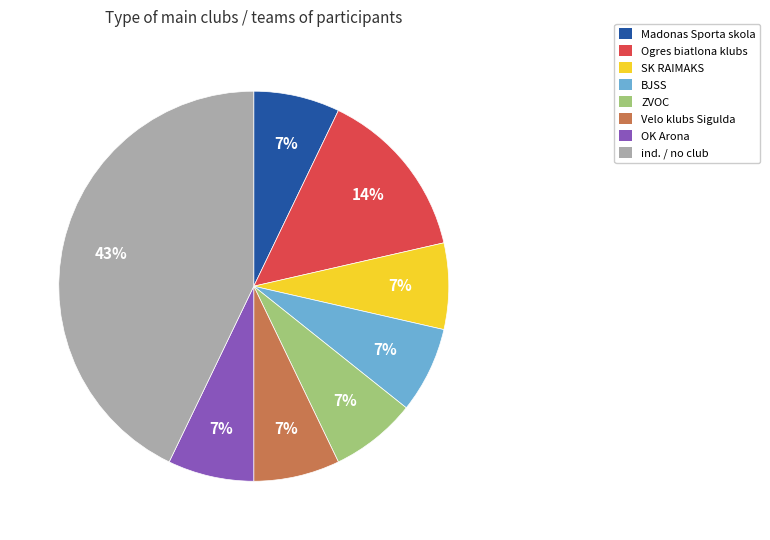

To the nearest percent, what is the difference between the largest and smallest slice percentages?

36%